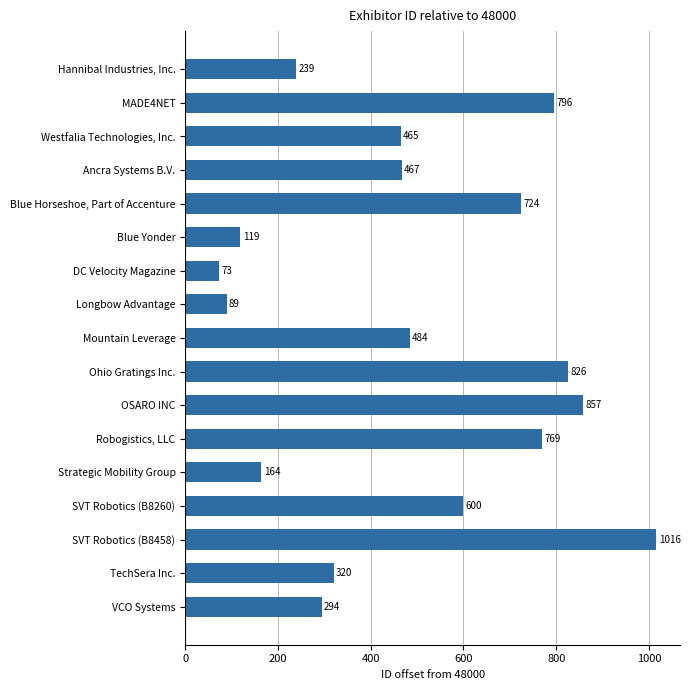

Between Strategic Mobility Group and Longbow Advantage, which is larger?

Strategic Mobility Group